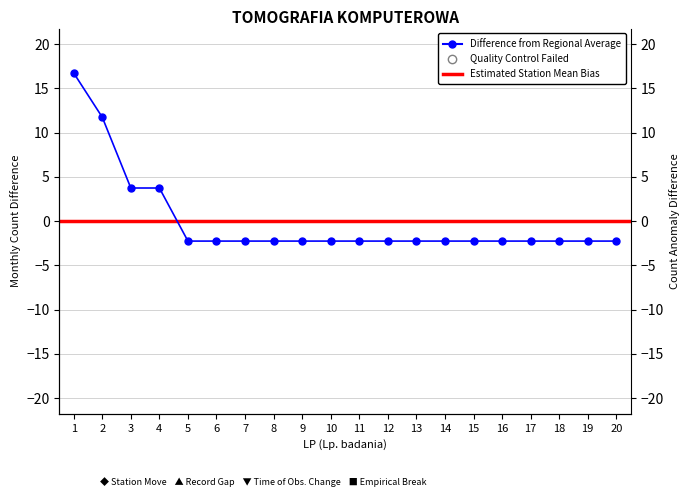

List the labels in order of value, largest first.

1, 2, 3, 4, 5, 6, 7, 8, 9, 10, 11, 12, 13, 14, 15, 16, 17, 18, 19, 20